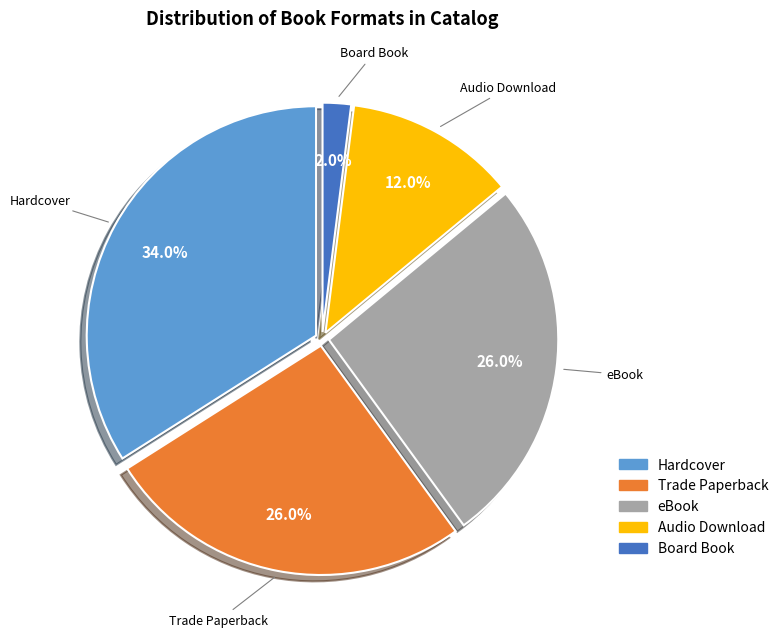

Which category has the biggest portion of the pie?

Hardcover